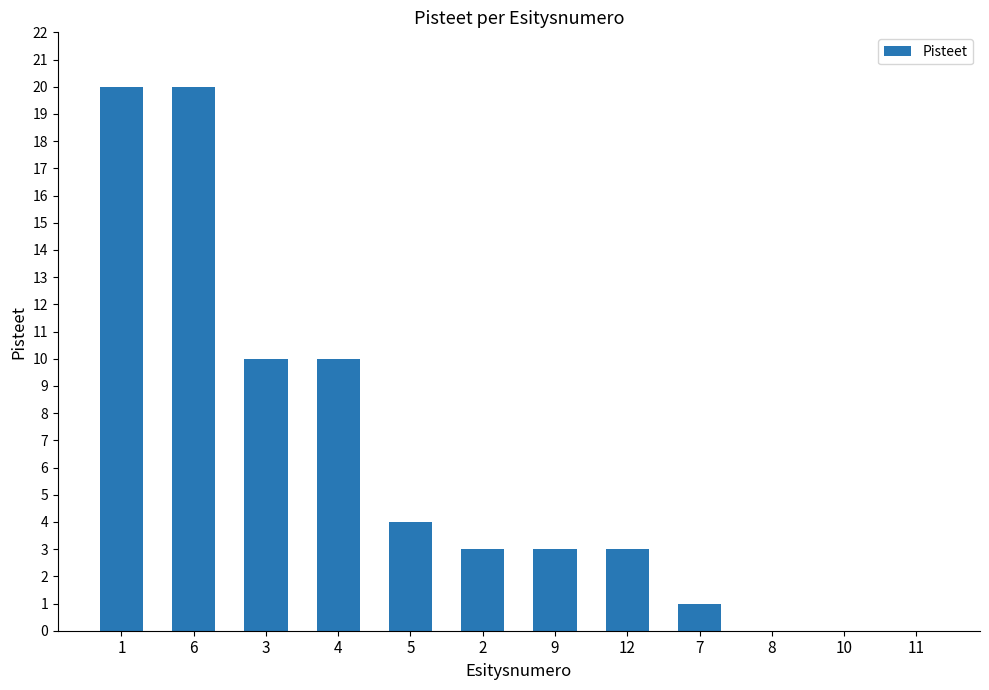

What is the sum of all values?

74